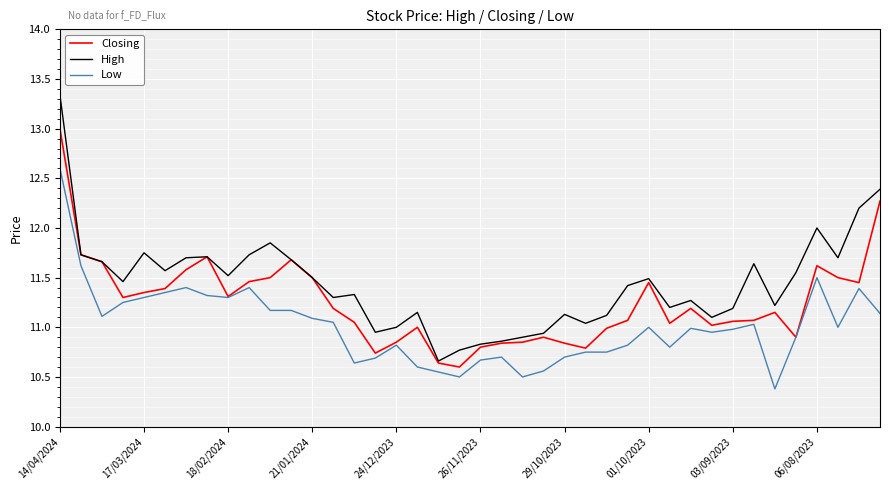

List the series in order of their overall mean, lowest first.

Low, Closing, High